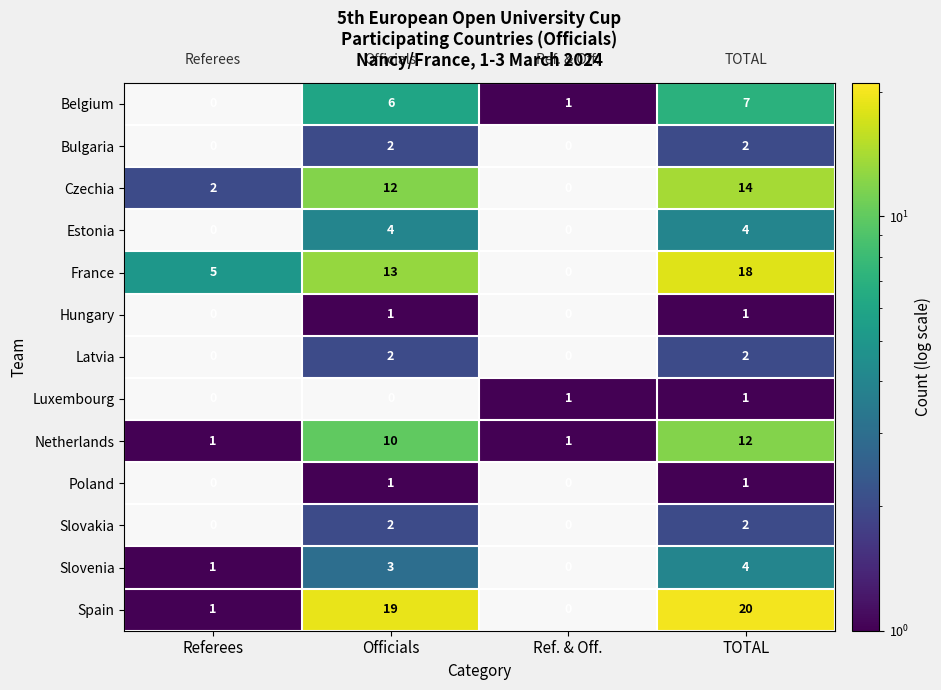

At which label does Belgium reach its peak?

TOTAL